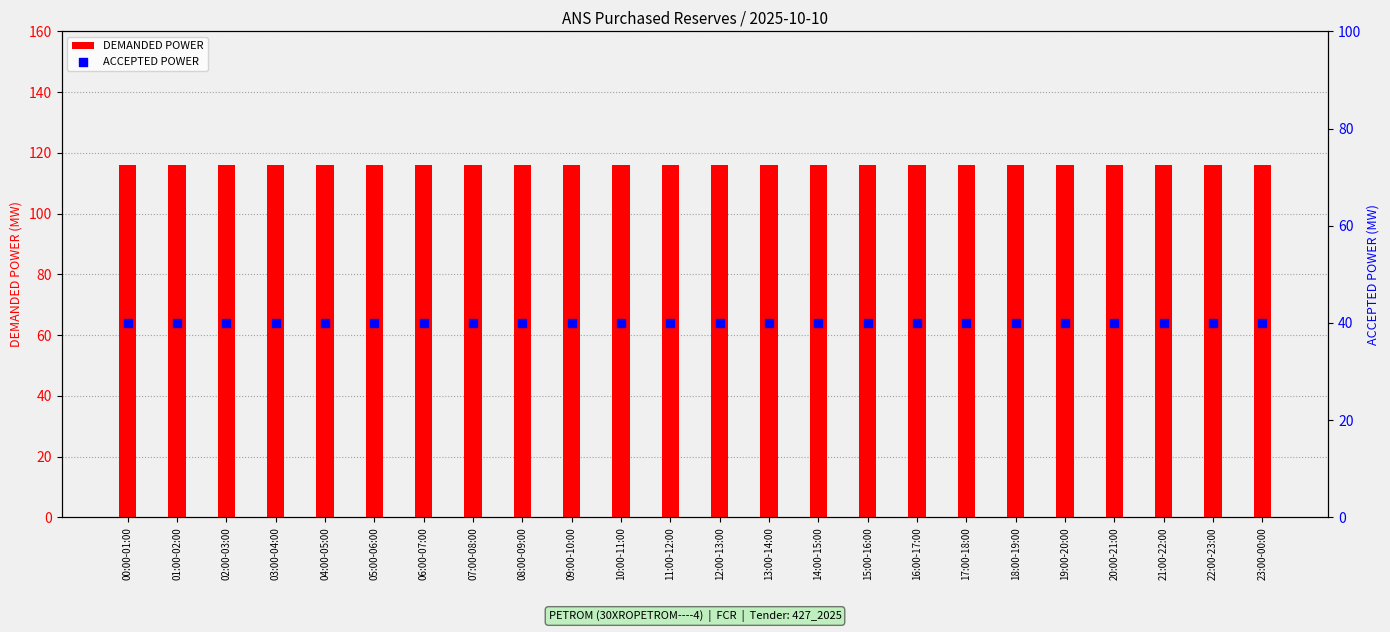

Which series reaches the minimum Y coordinate?

ACCEPTED POWER